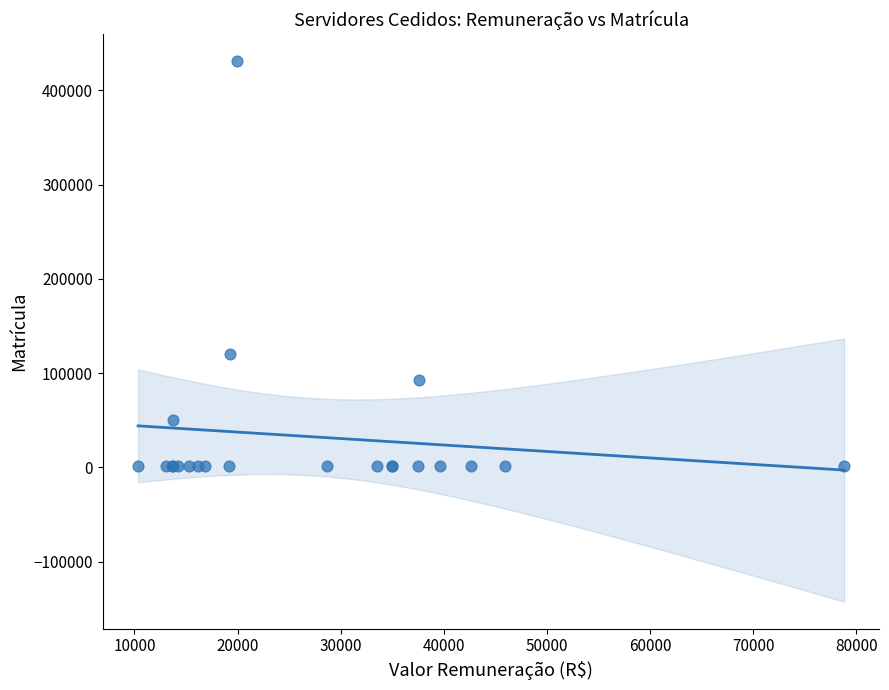

What Y value in the scatter plot is closest to 215904?

120375